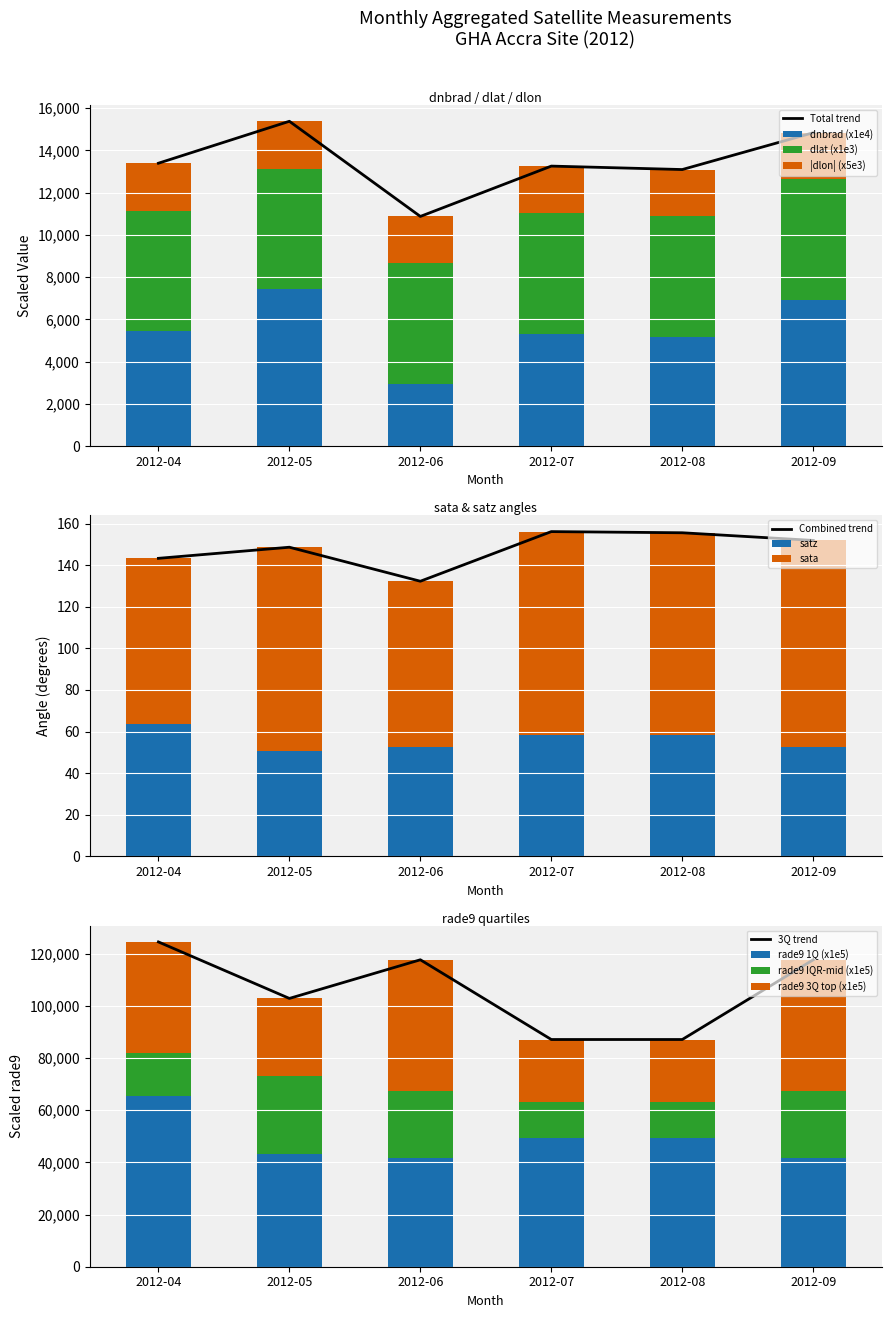

Where does the satz_mean series first go above 58?

2012-04